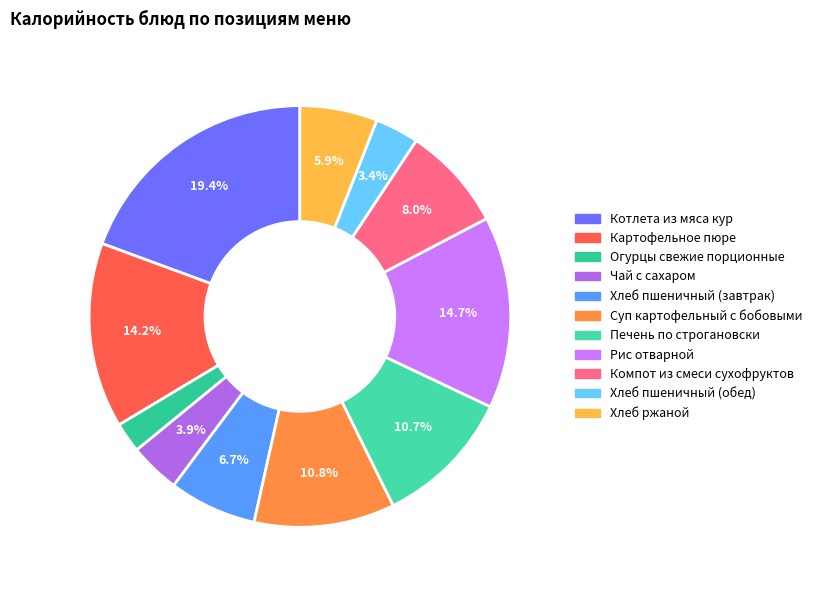

True or false: Хлеб пшеничный (обед) accounts for 3% of the total.

True